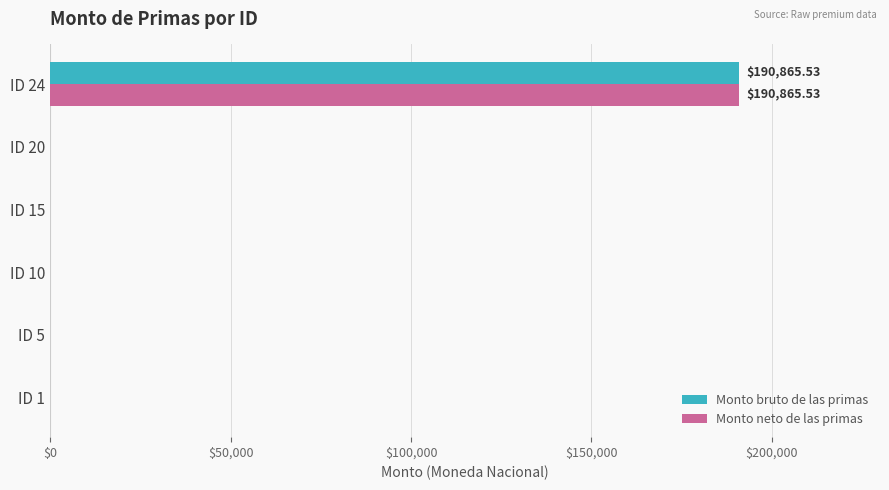

What is the sum of all Monto neto de las primas values?

190865.5